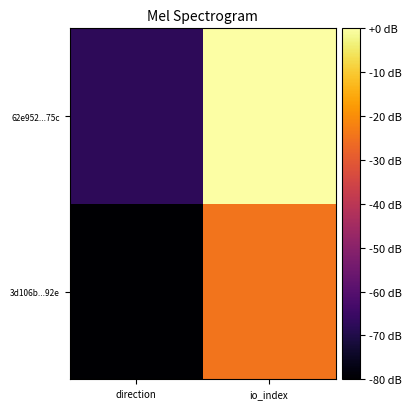

What is the smallest value displayed?

-80.0